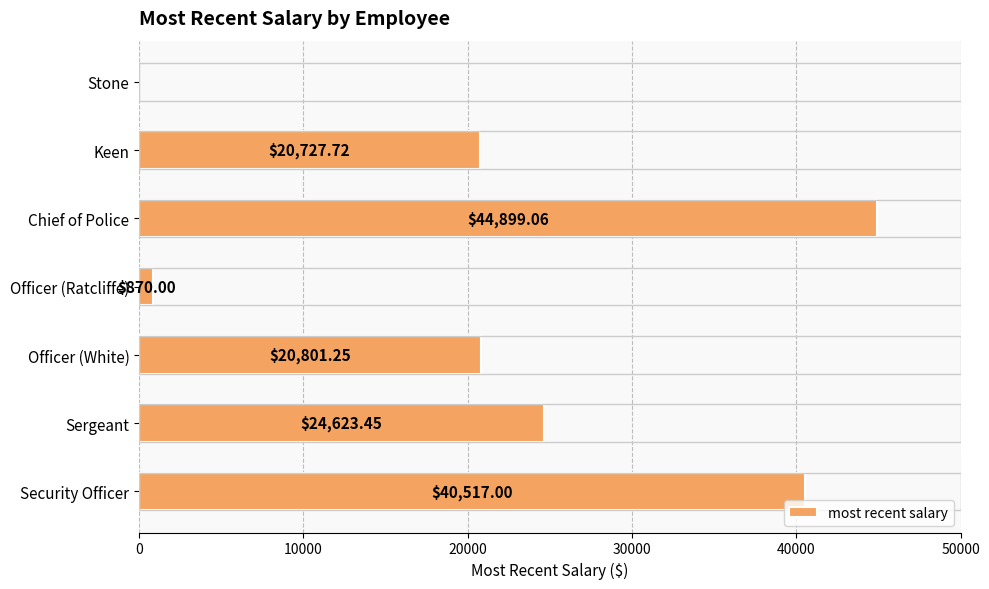

What is the sum of the values at Sergeant and Keen?

45351.2